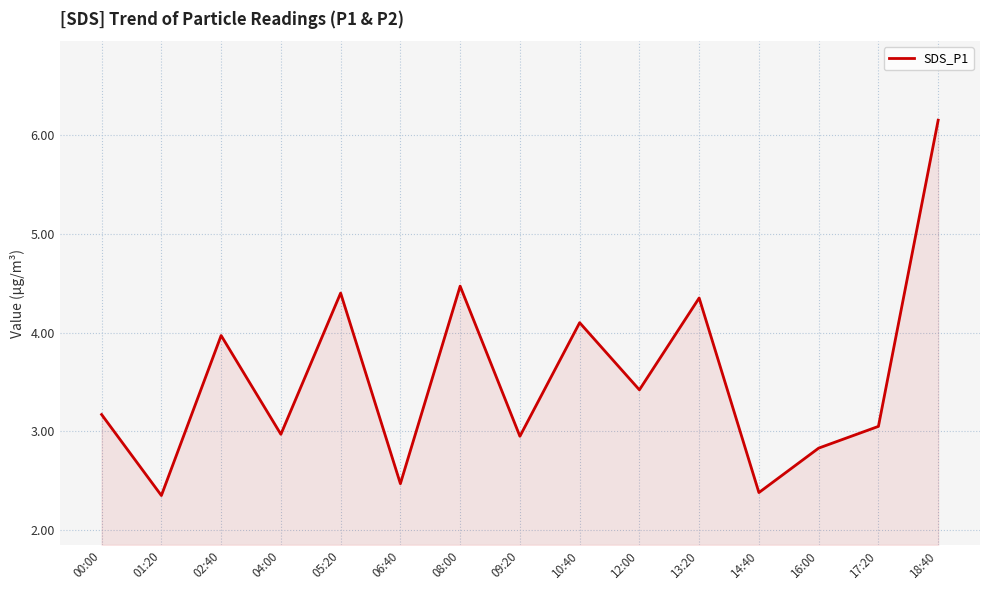

How many interior local valleys (lower than both neighbors) does the data have?

6